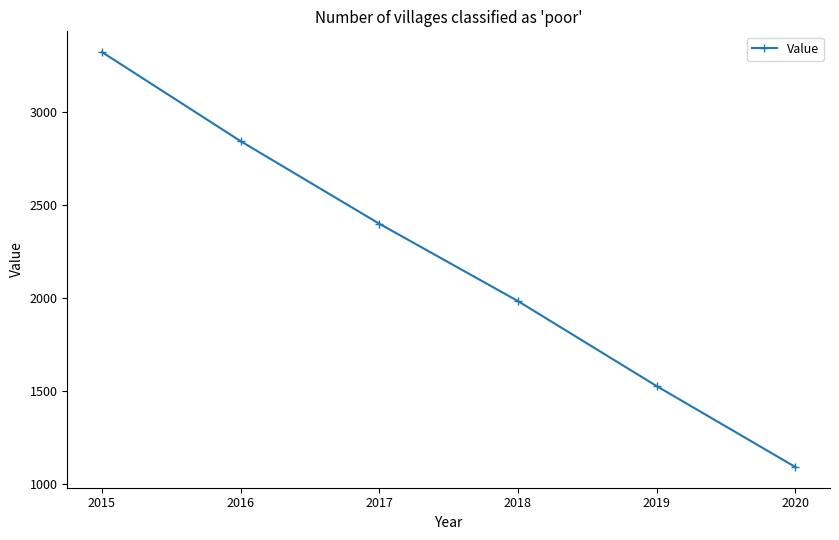

List the labels in order of value, smallest first.

2020, 2019, 2018, 2017, 2016, 2015